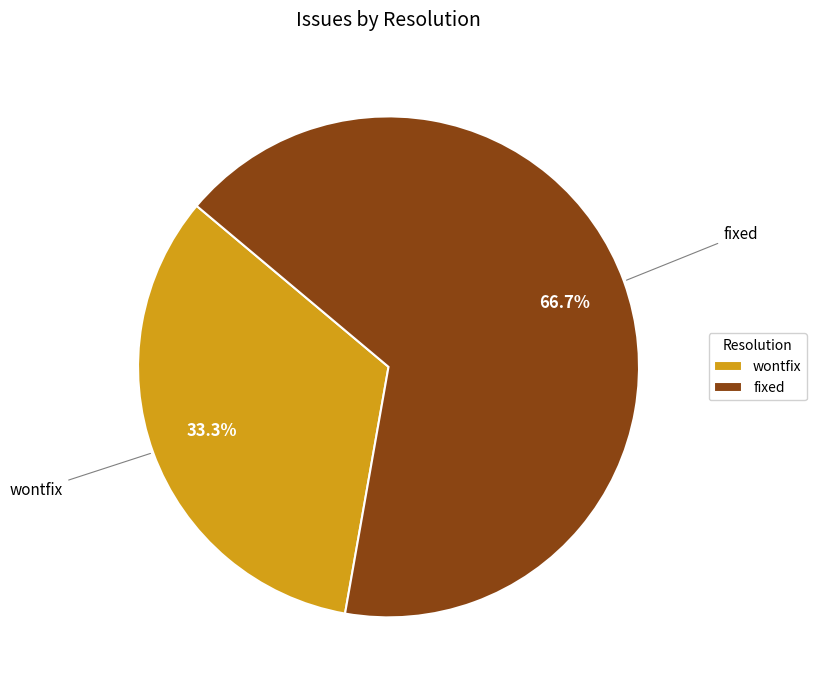

Combined, what portion of the pie is wontfix and fixed?

100.0%